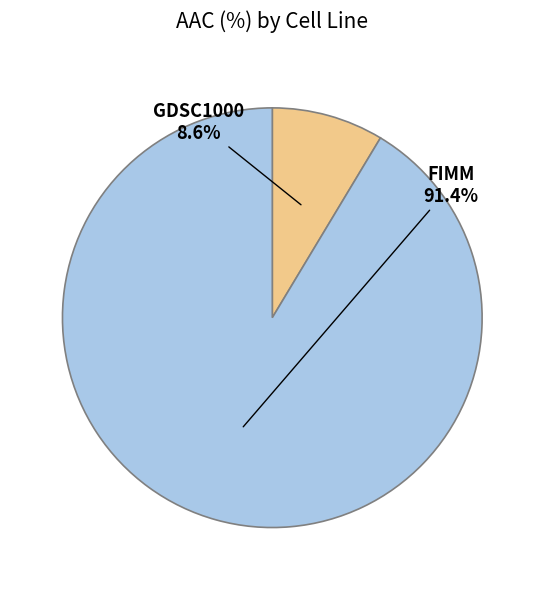

Is there a majority slice in this chart?

Yes